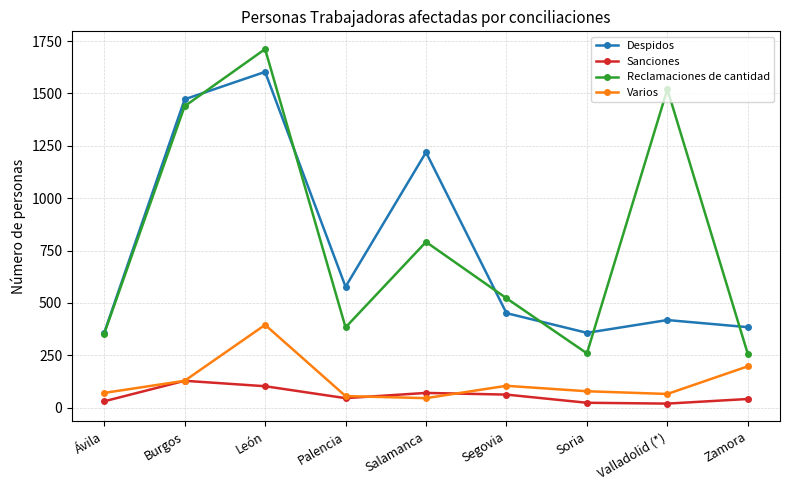

True or false: Varios has a value of 65 at Valladolid (*).

True